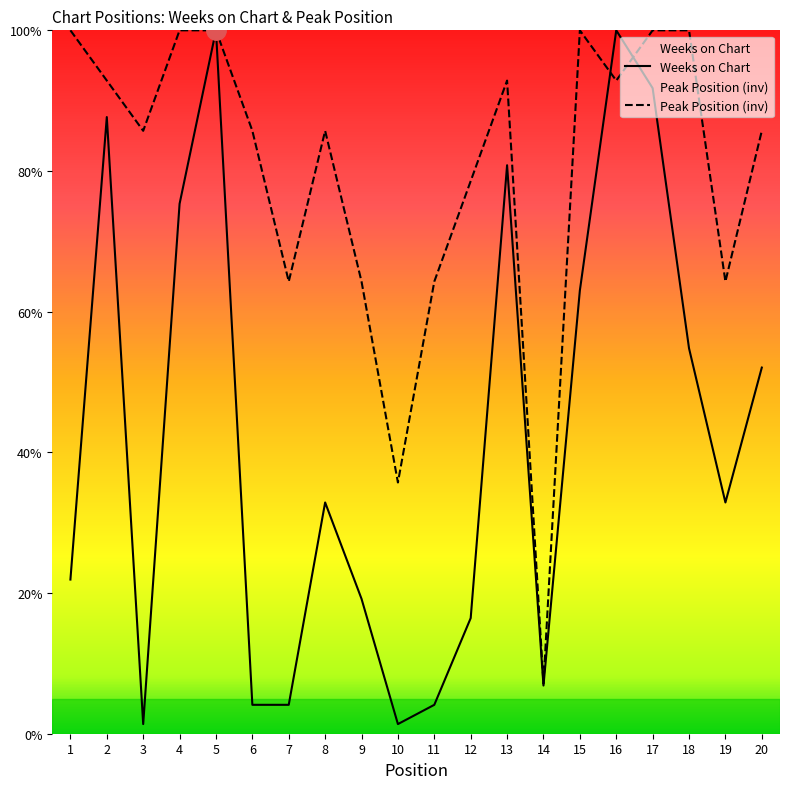

How many data points in Weeks on Chart are less than 32?

9